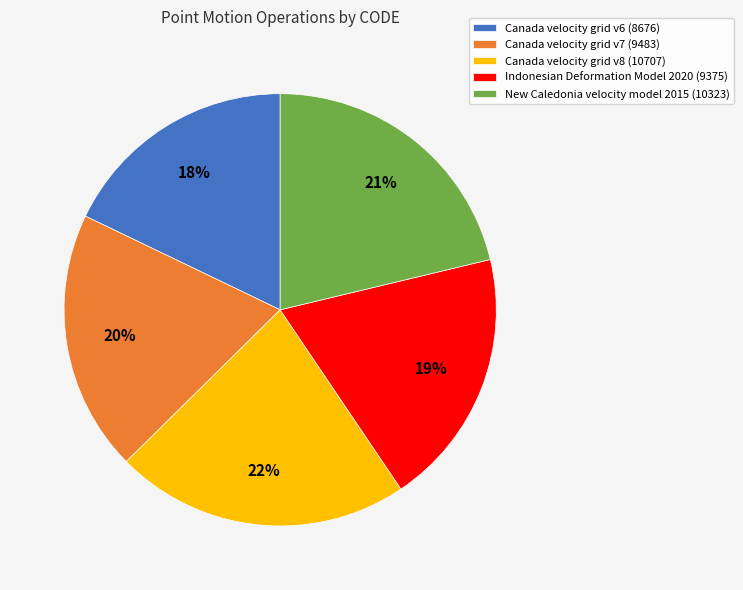

Which slice is the largest?

Canada velocity grid v8